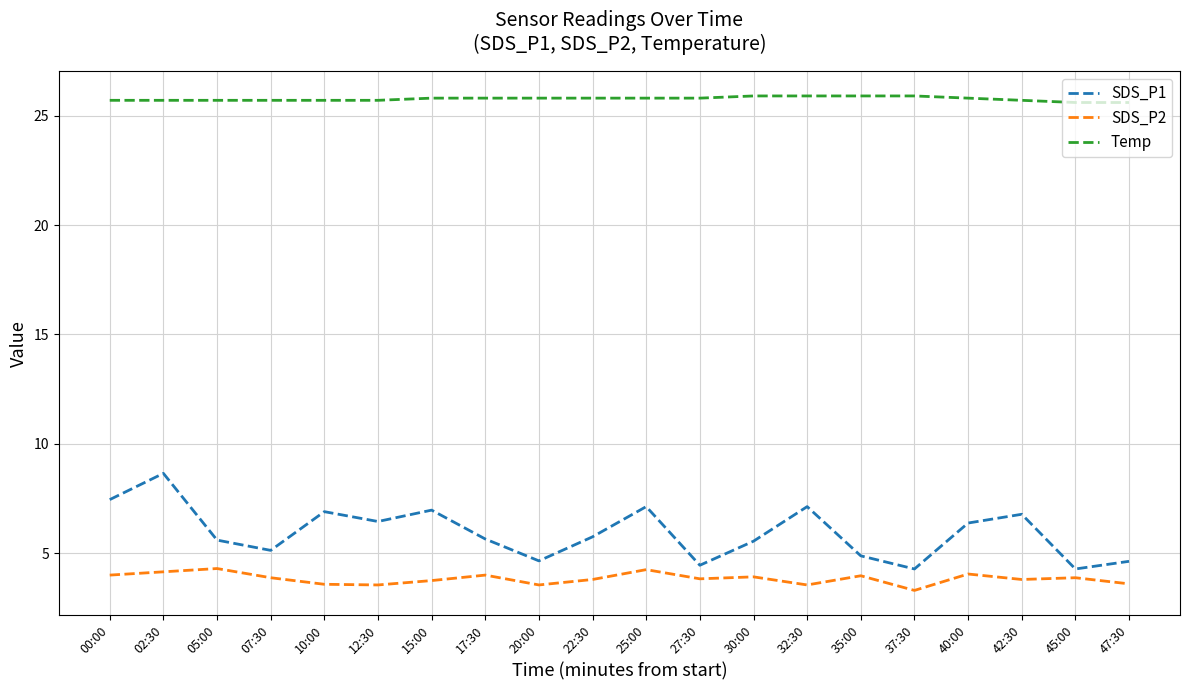

How many lines are shown in the chart?

3